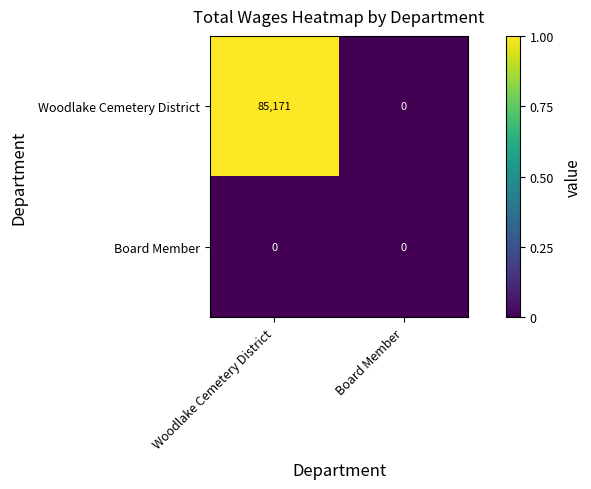

Reading left to right, extract all data points from this chart.

Woodlake Cemetery District: 85171	0
Board Member: 0	0